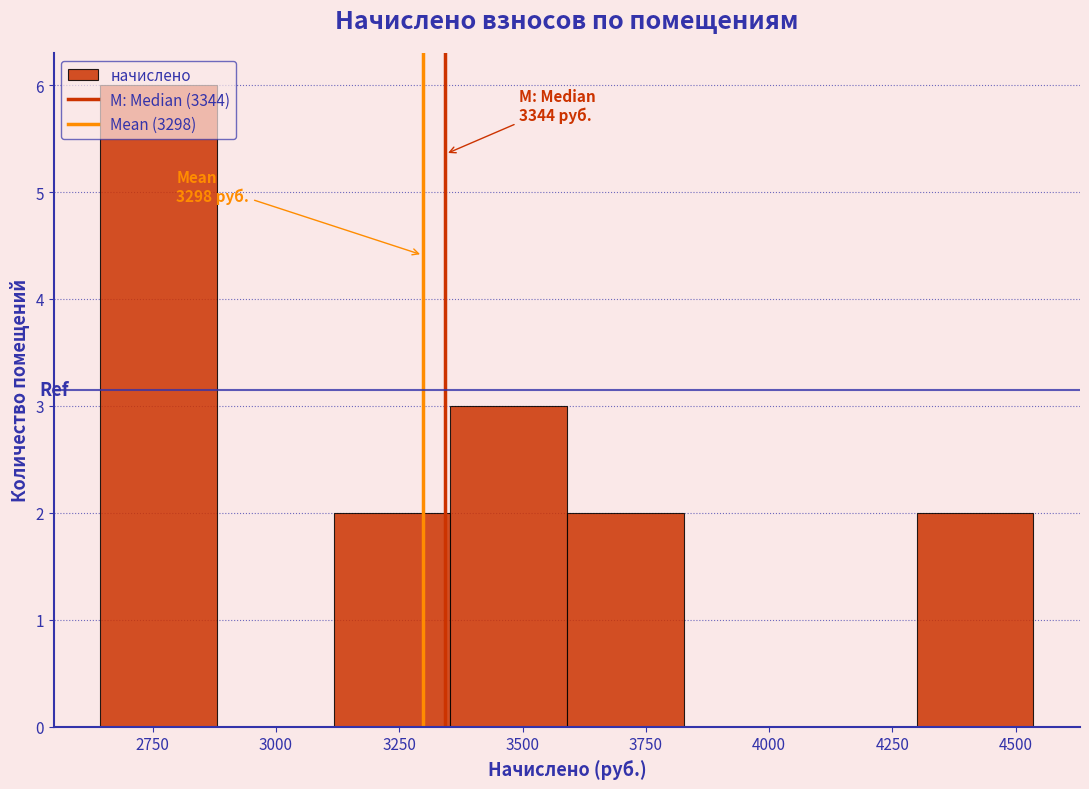

Over which range of the x-axis is the bar tallest?

2650 to 2900